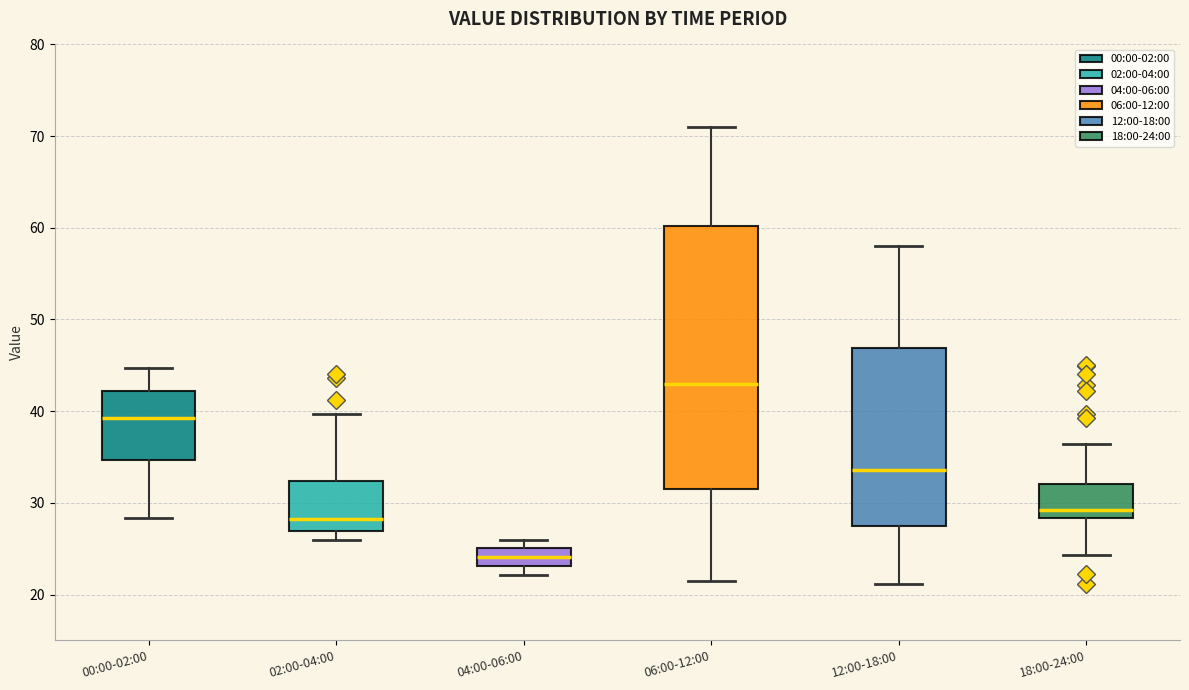

Comparing the boxes themselves (not the whiskers), which one is the tallest?

06:00-12:00